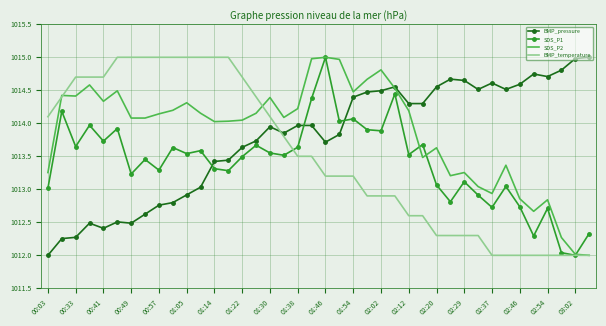

What is the maximum value shown in the chart?

1015.0